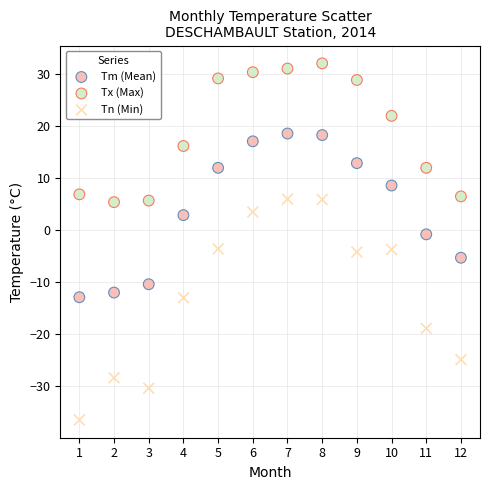

Which series reaches the minimum Y coordinate?

Tn (Min)